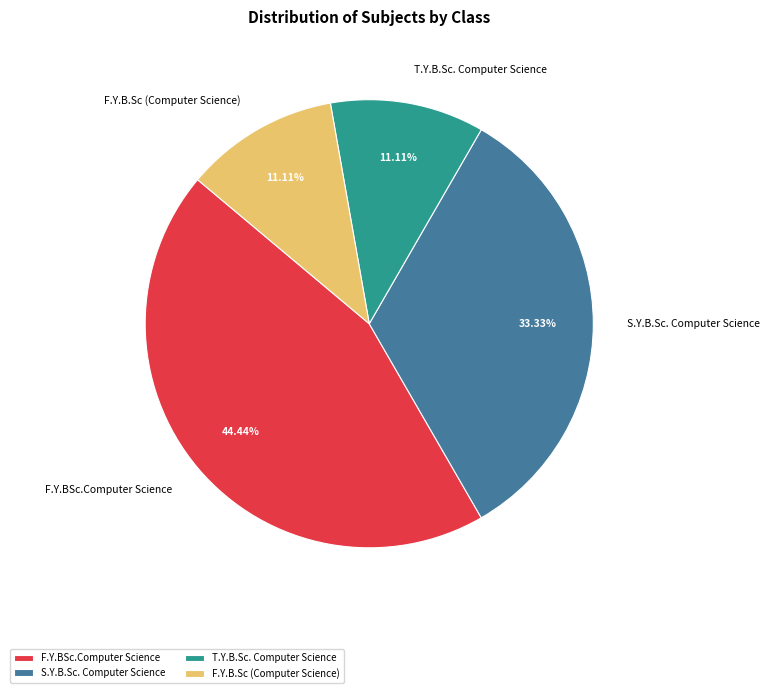

Which has a higher value, F.Y.BSc.Computer Science or S.Y.B.Sc. Computer Science?

F.Y.BSc.Computer Science